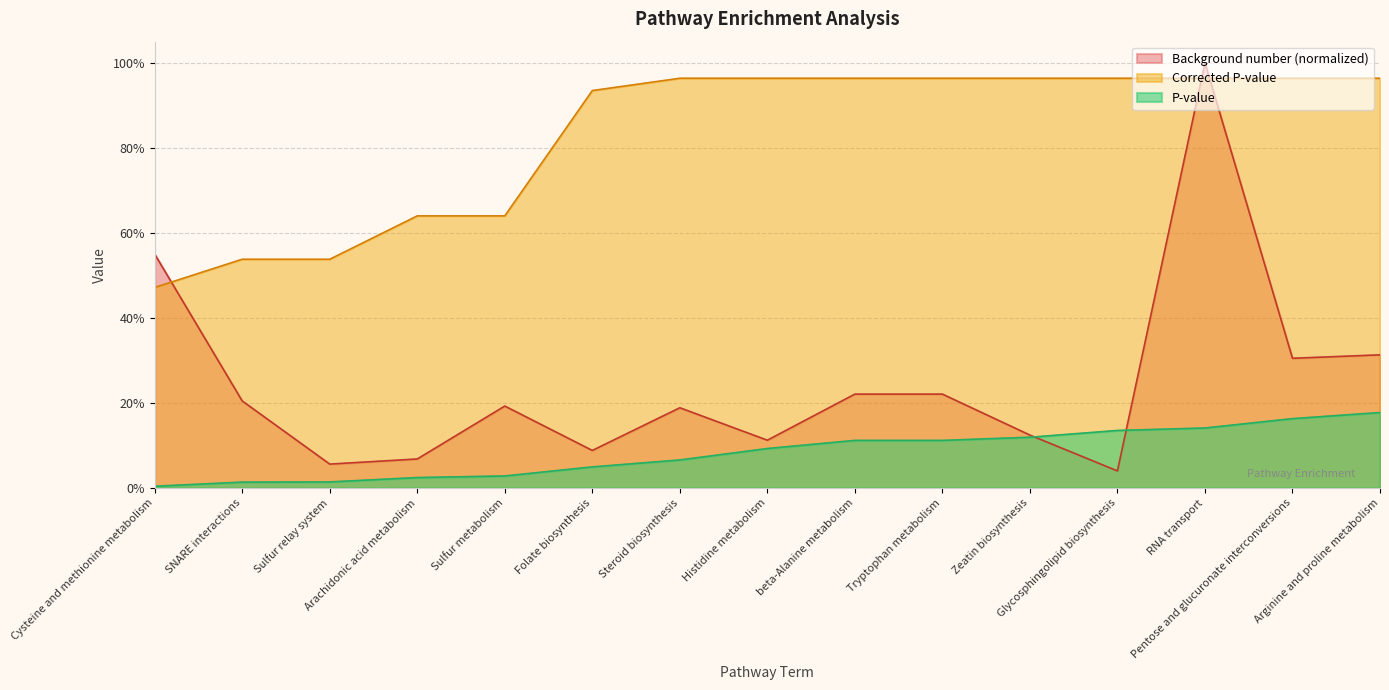

How many intersections are there between Background number and Corrected P-value?

3